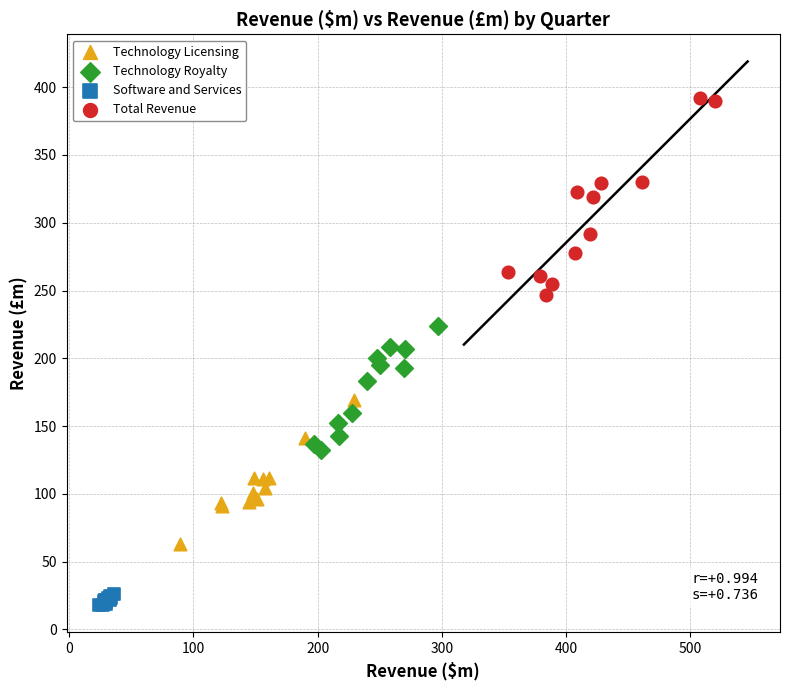

Which series contains the lowest Y value?

Software and Services